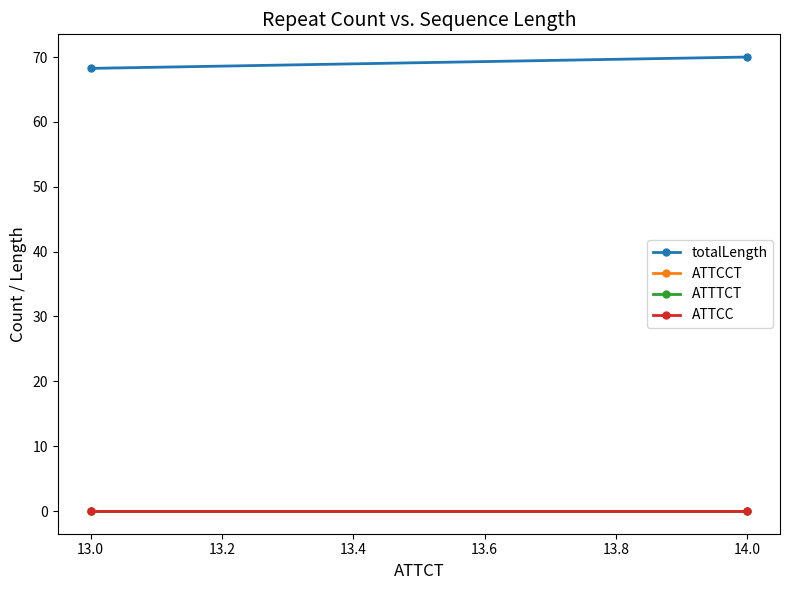

Is the value of totalLength at 14.0 greater than the value of ATTCCT at 13.0?

Yes